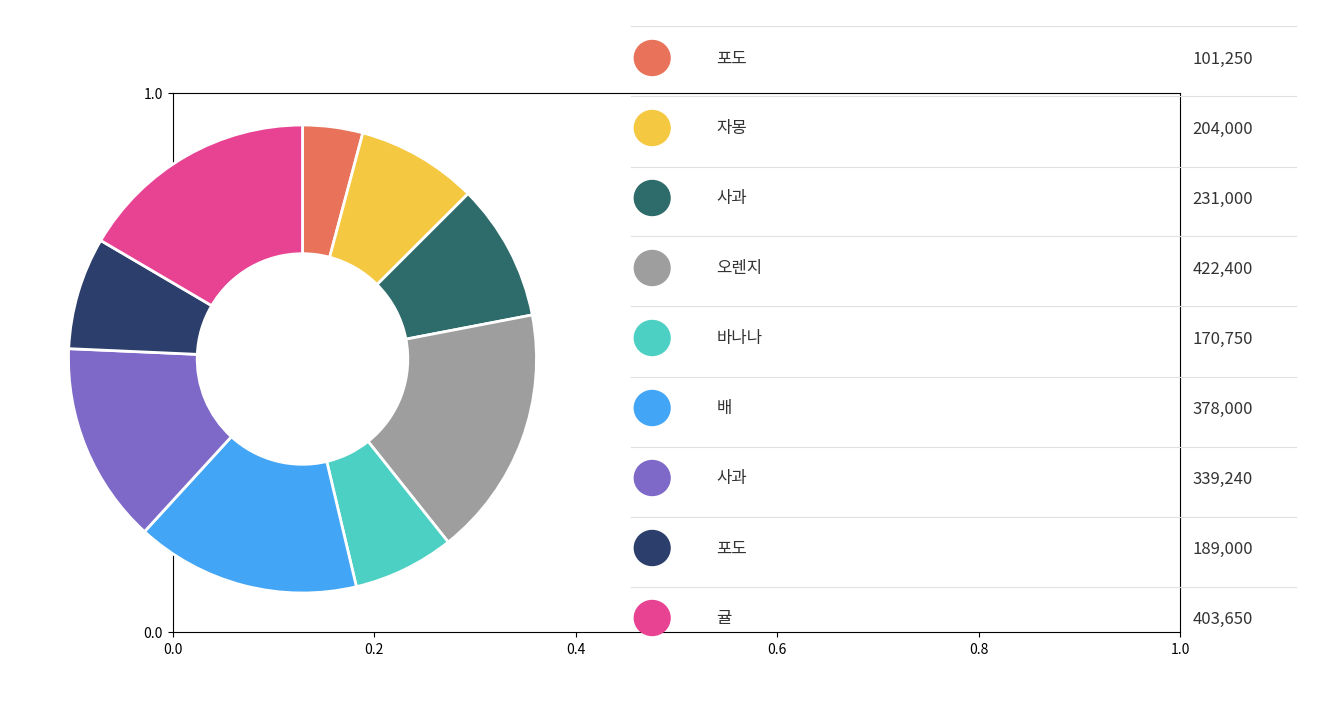

How many segments does this pie chart have?

9